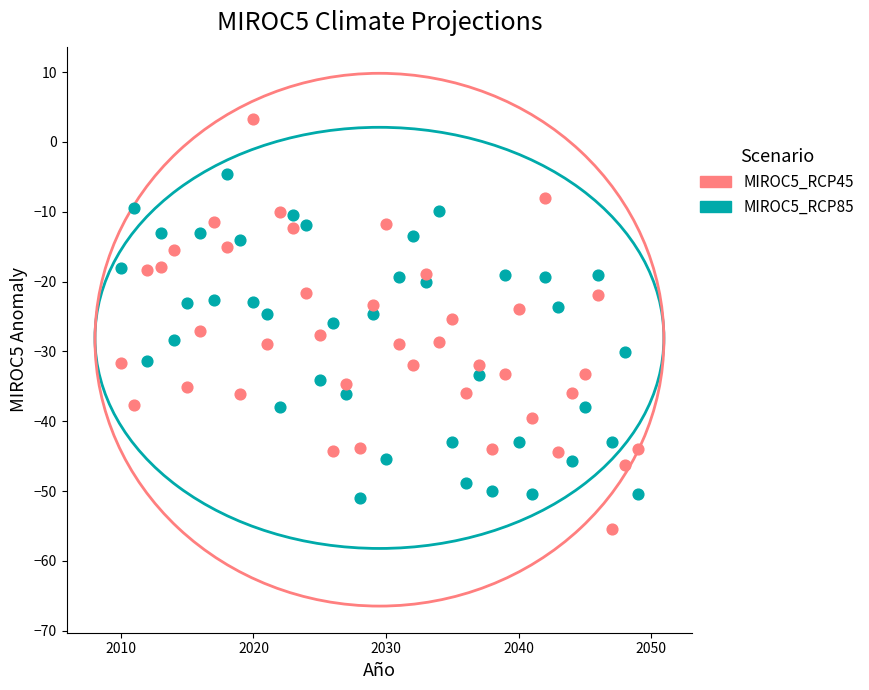

Which series contains the highest Y value?

MIROC5_RCP45